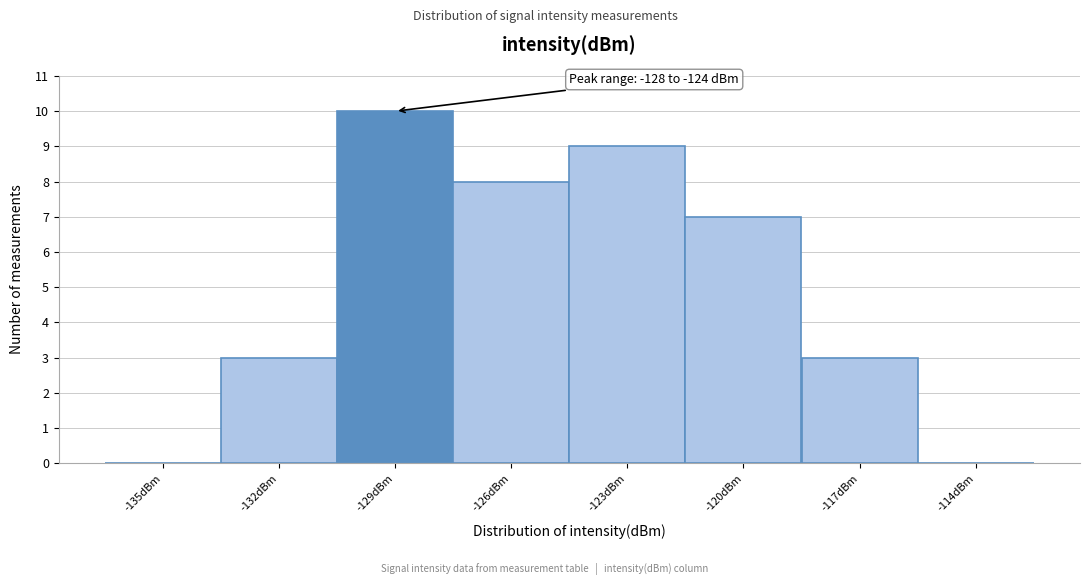

Reading right to left, transcribe all the data shown in this chart.

-114dBm=0	-117dBm=3	-120dBm=7	-123dBm=9	-126dBm=8	-129dBm=10	-132dBm=3	-135dBm=0